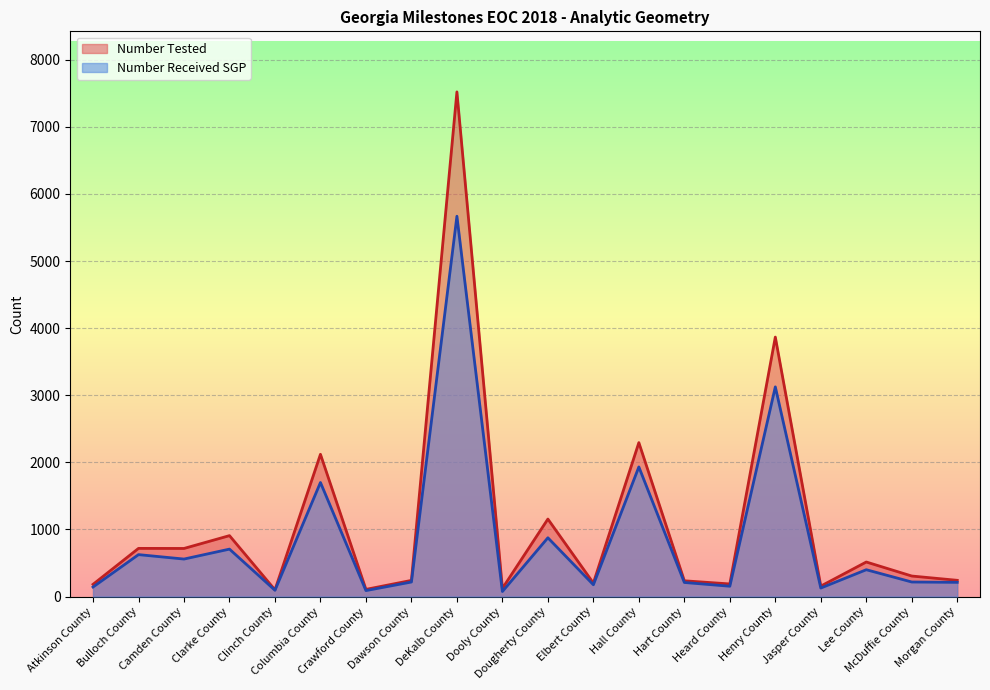

Which series has the largest total across all categories?

Number Tested